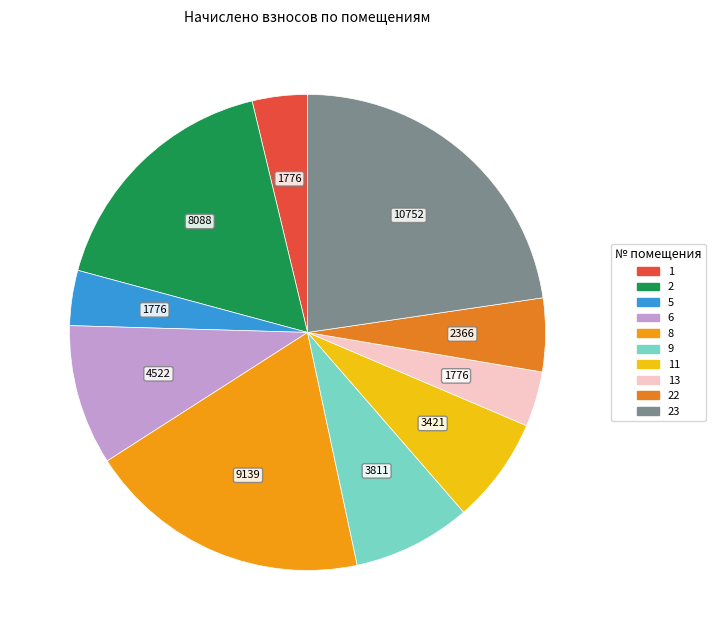

True or false: 5 accounts for 17% of the total.

False